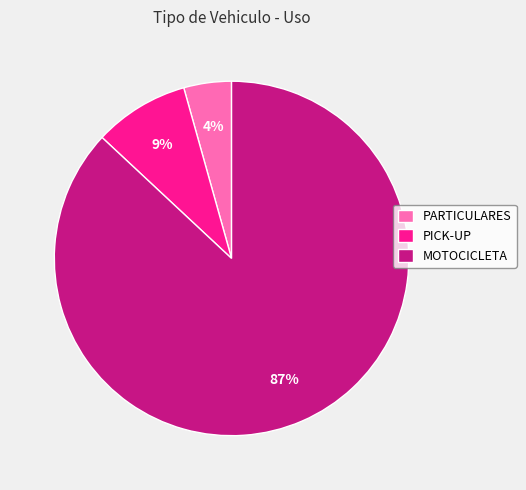

The PICK-UP slice represents 1% of the pie. True or false?

False